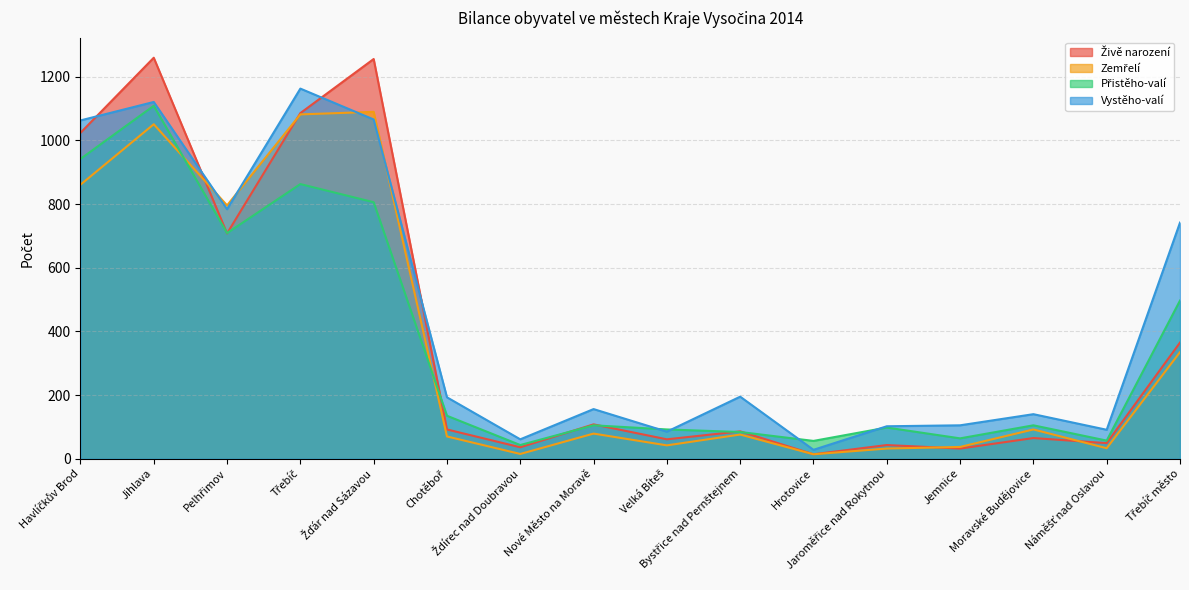

Does the chart have visible grid lines?

Yes